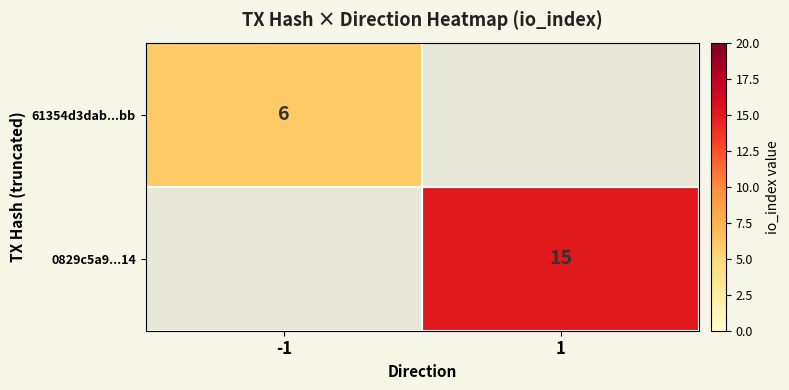

What is the spread (max minus min) of values at 1?

15